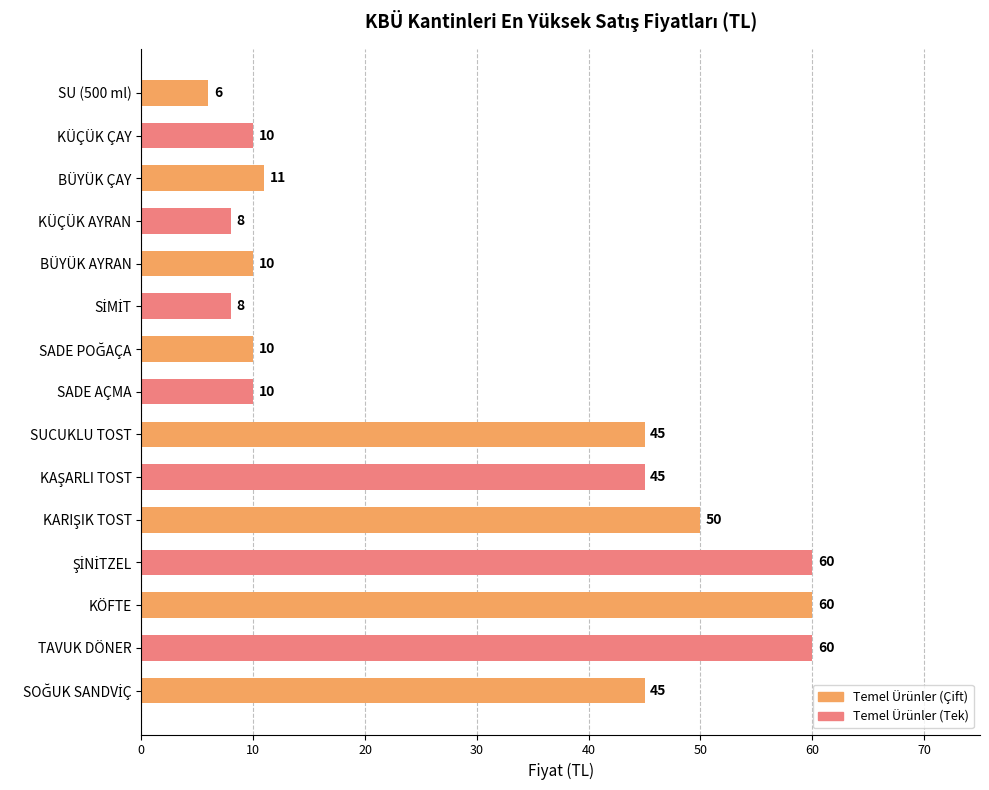

Reading top to bottom, transcribe all the data shown in this chart.

6	10	11	8	10	8	10	10	45	45	50	60	60	60	45